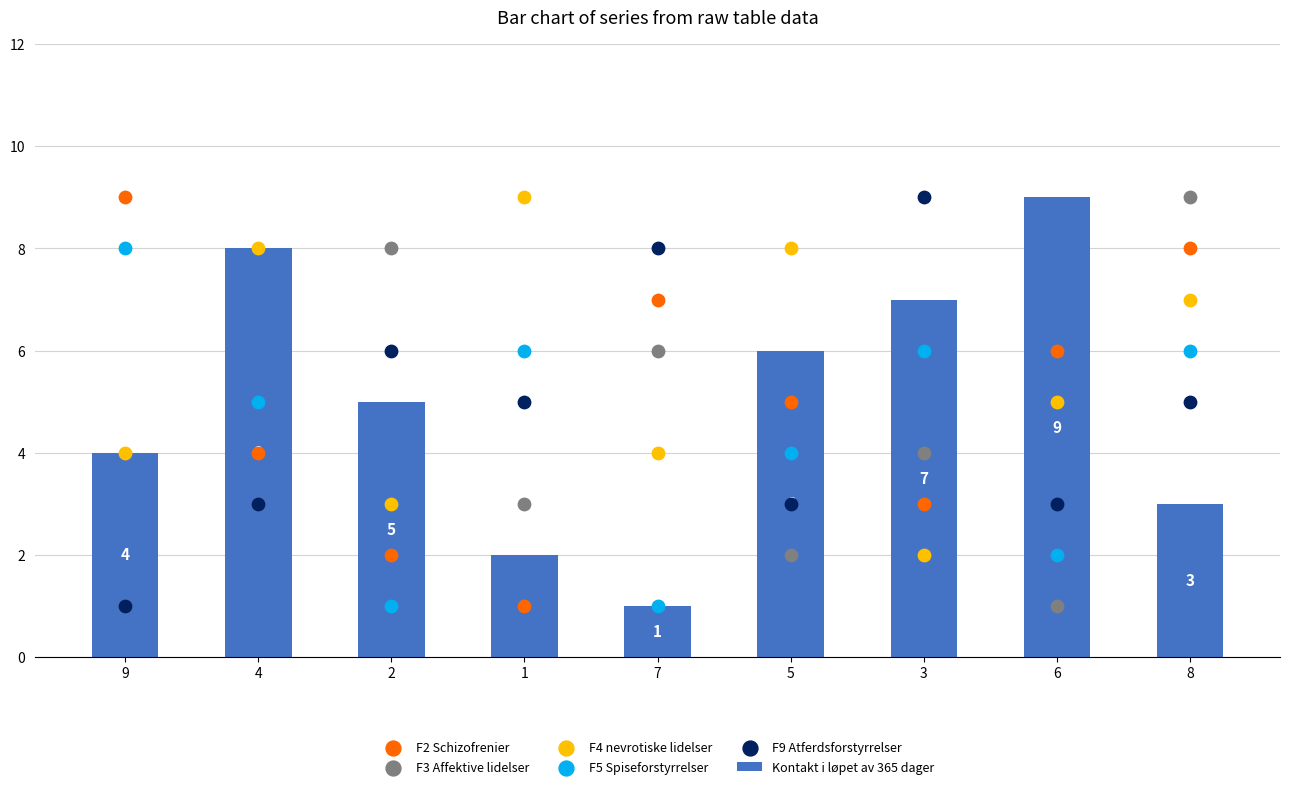

Which series contains the lowest Y value?

Kontakt i løpet av 365 dager